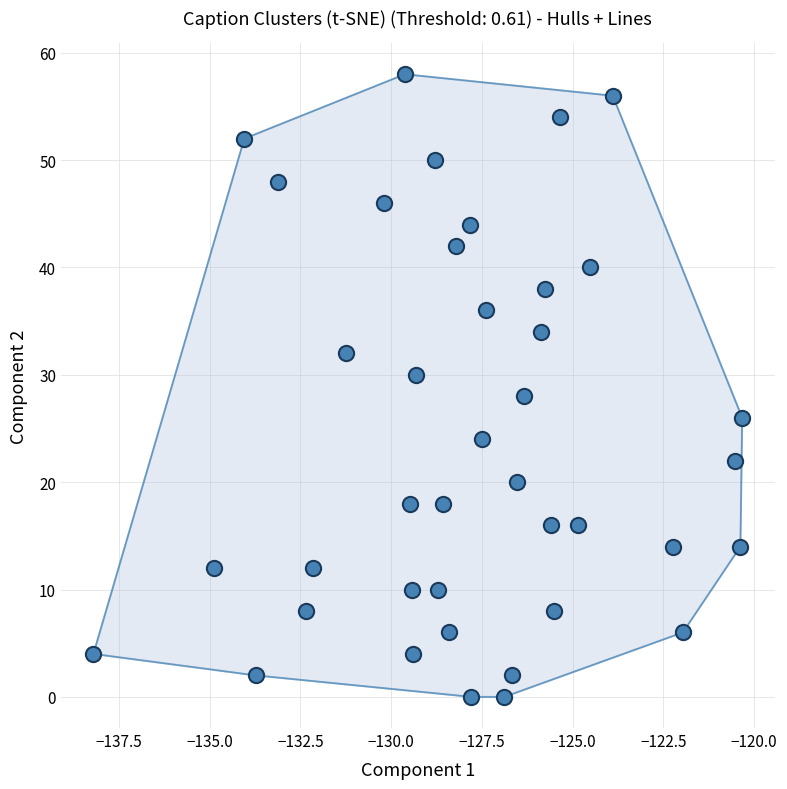

What is the range of Y values (max minus min)?

58